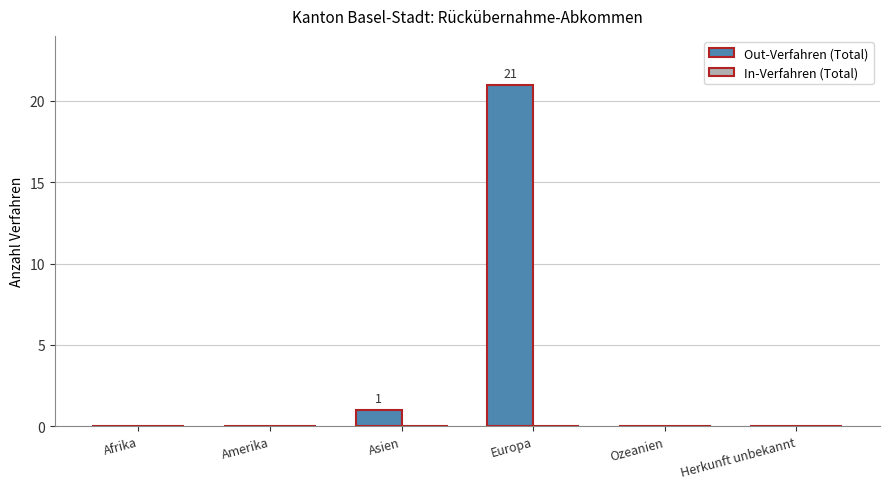

What is the sum of the values at Asien and Europa?

22